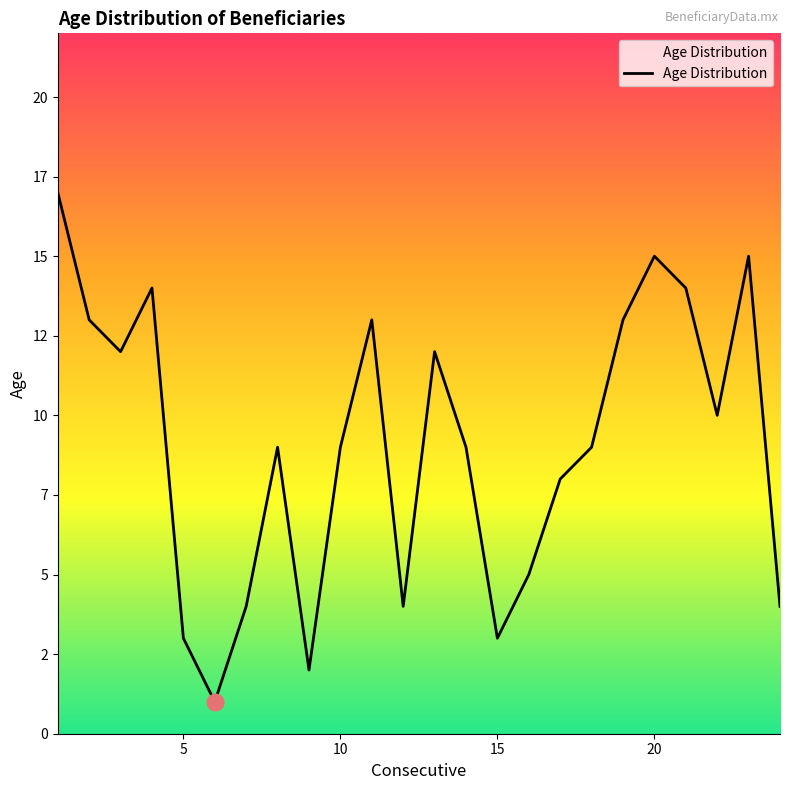

Where is the first local maximum?

4